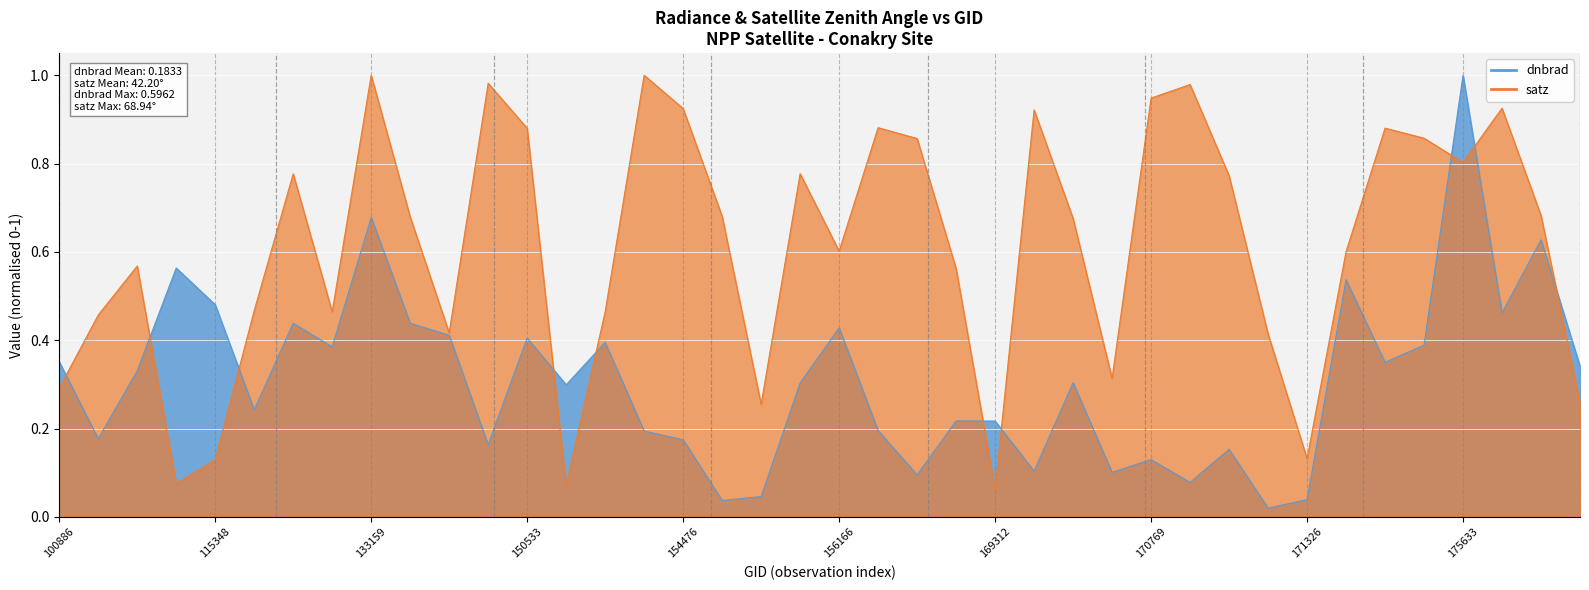

Between 36 and 37, which series saw the biggest shift?

dnbrad